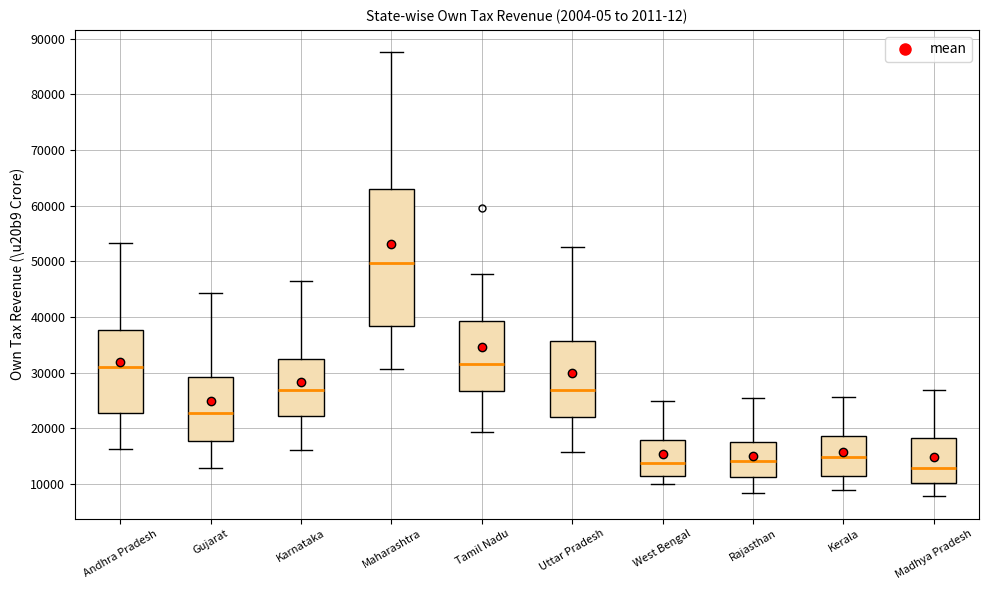

Which box is the tallest, from its lower edge to its upper edge?

Maharashtra